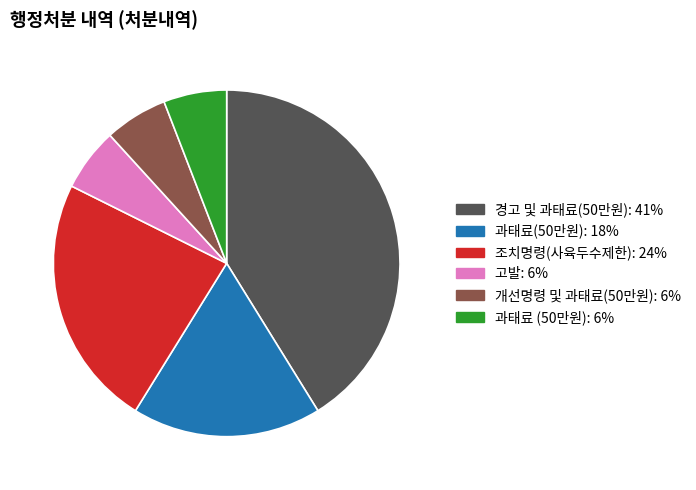

Combined, do 고발 and 조치명령(사육두수제한) account for over 50%?

No